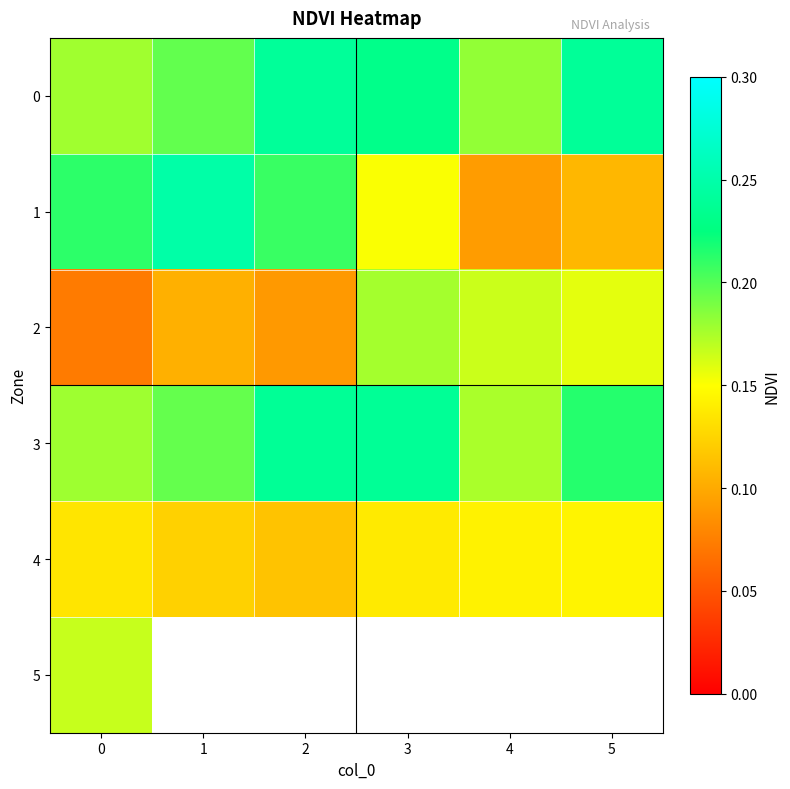

What is the difference between the maximum and minimum values in the 2 series?

0.1